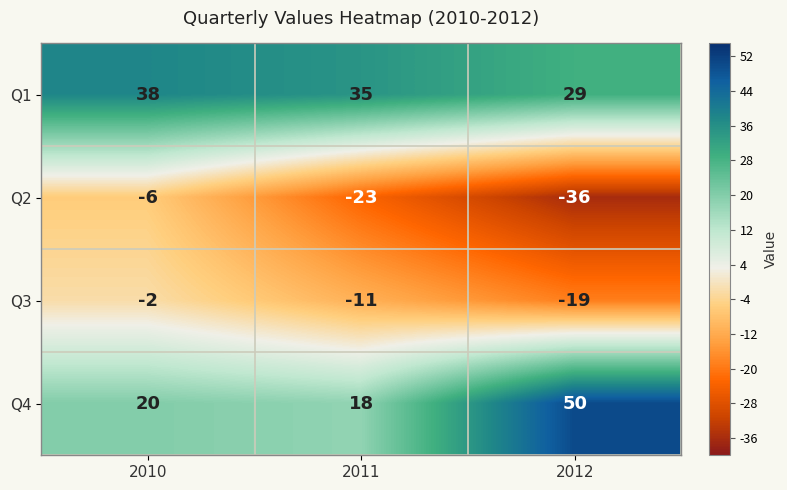

What is the difference between the highest and lowest values at 2010?

44